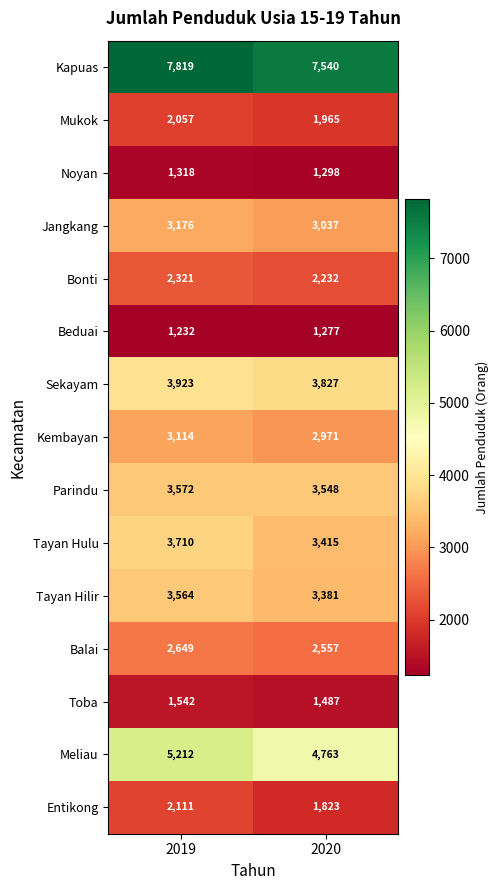

Is it true that Entikong equals 1823 at 2020?

True